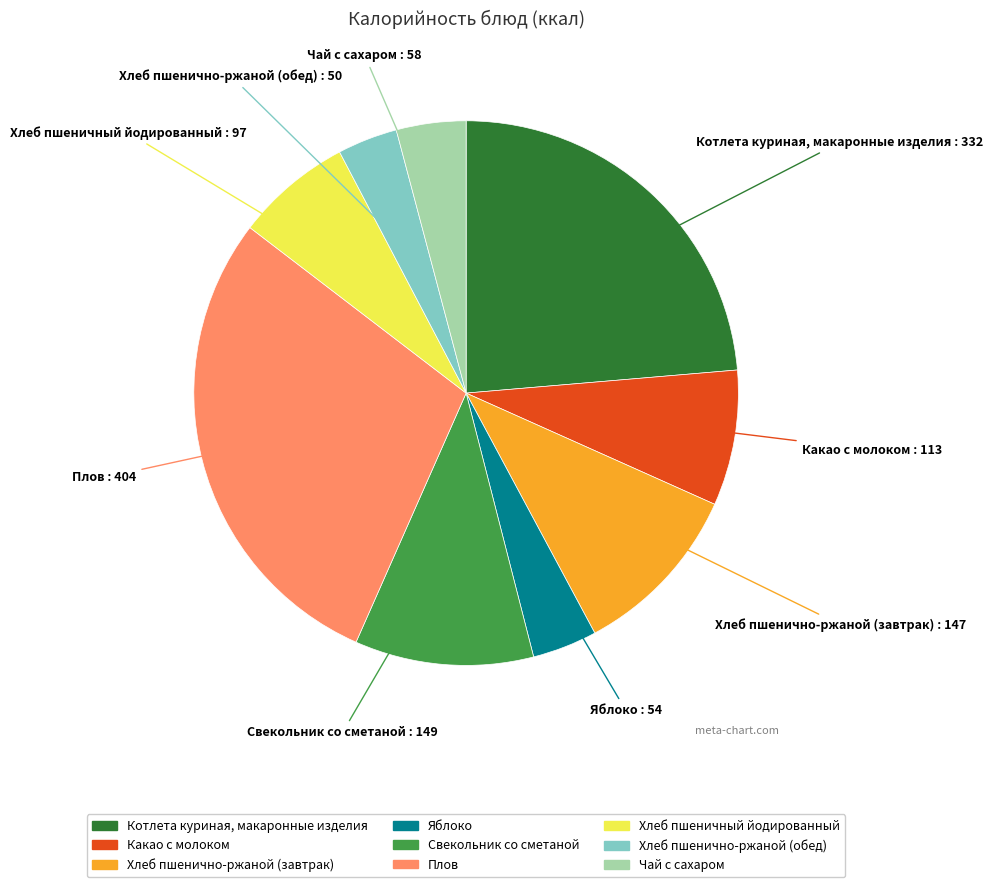

Is Котлета куриная, макаронные изделия the majority of the pie?

No